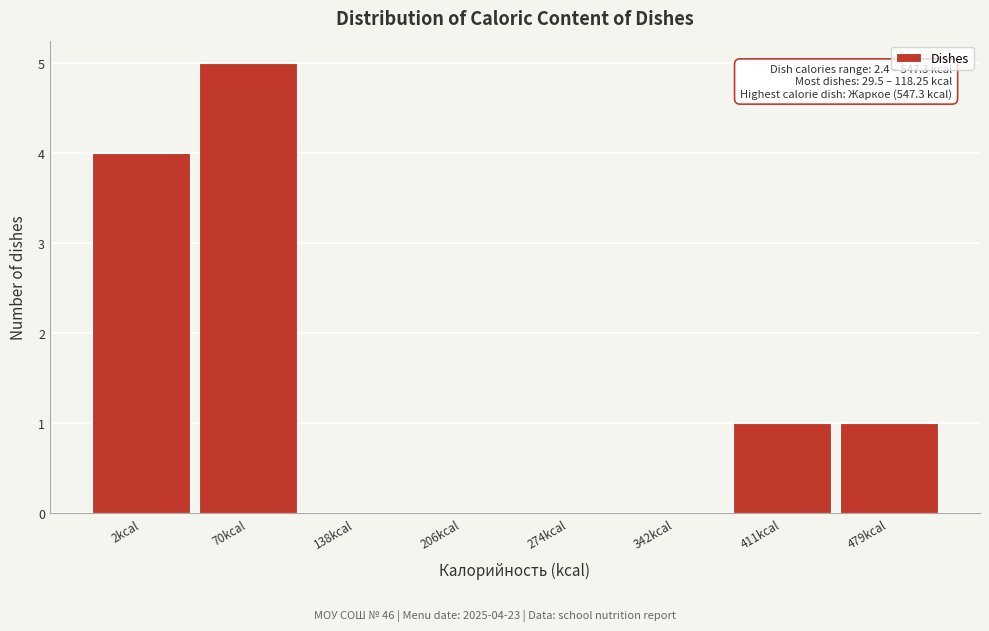

Reading left to right, what are all the values shown in this chart?

2kcal=4	70kcal=5	138kcal=0	206kcal=0	274kcal=0	342kcal=0	411kcal=1	479kcal=1